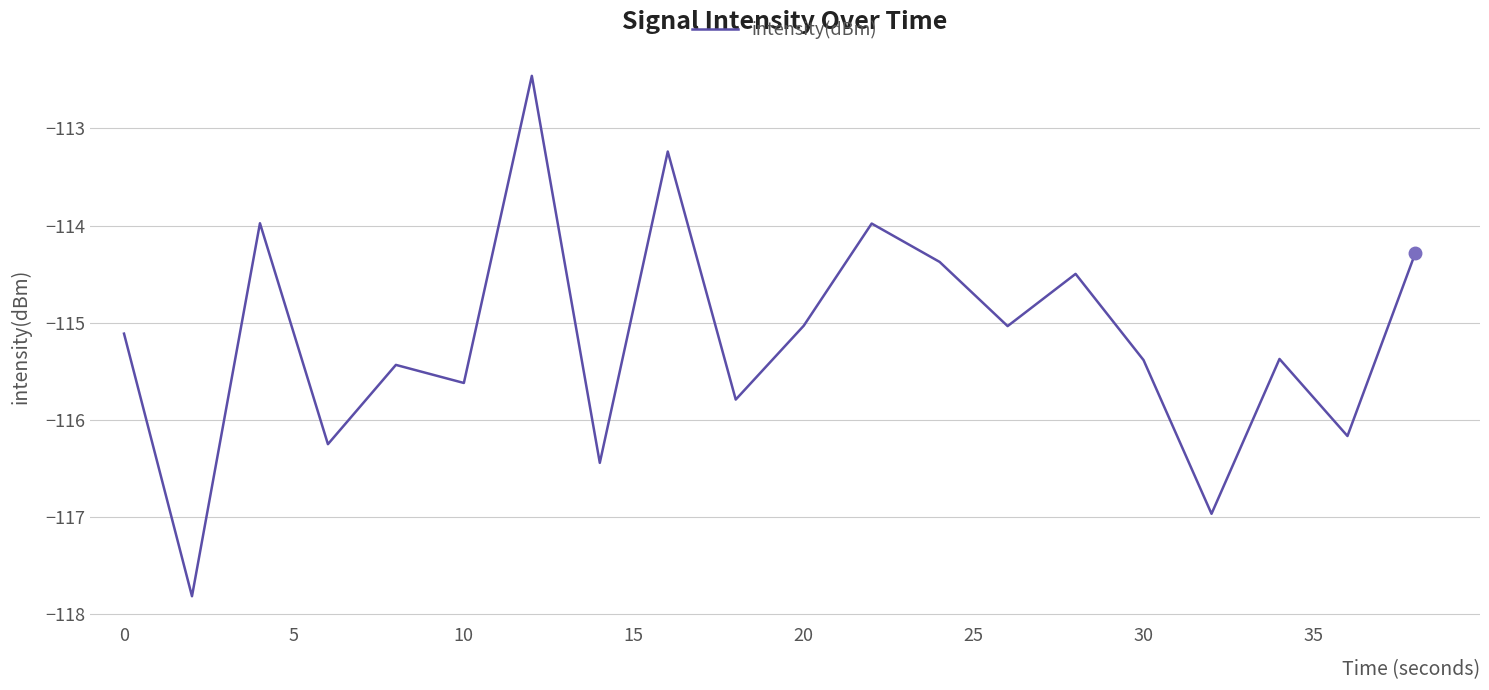

What is the minimum value shown in the chart?

-117.8